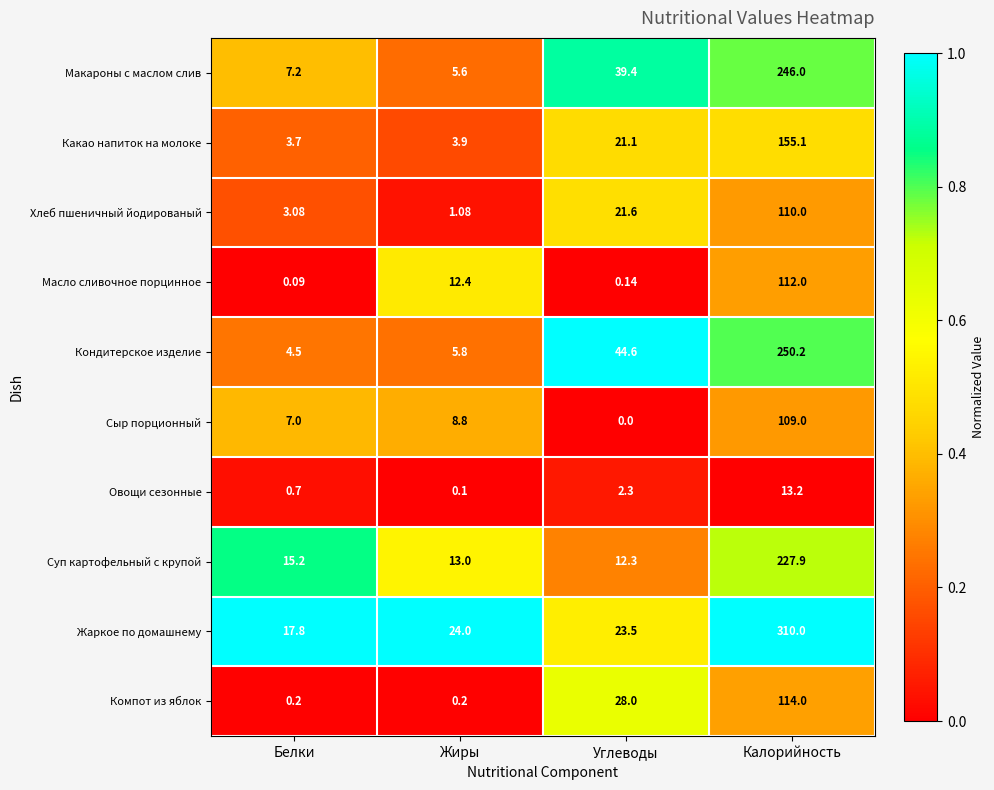

At which label is Хлеб пшеничный йодированый closest to 55?

Углеводы